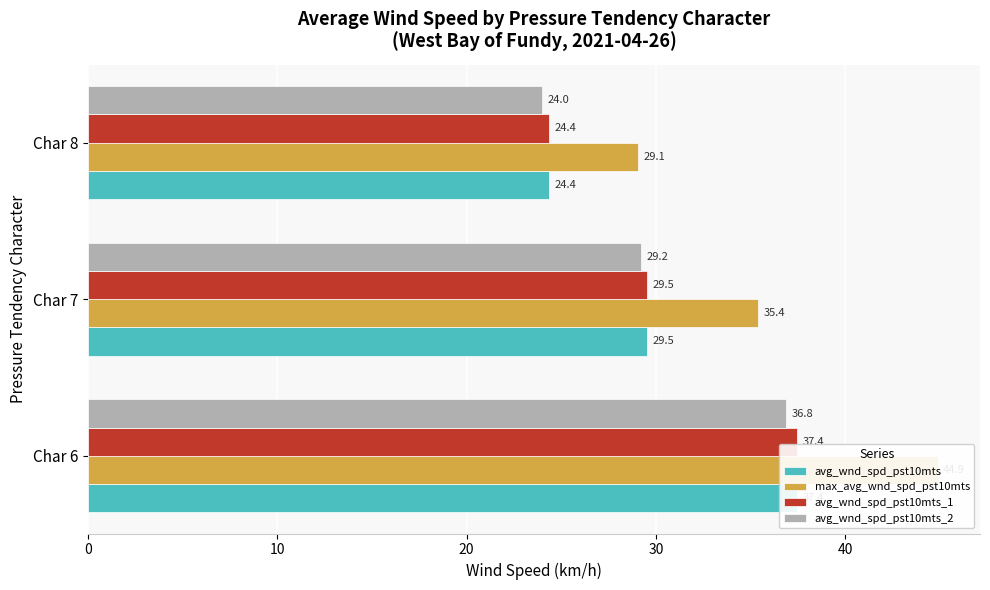

True or false: avg_wnd_spd_pst10mts_1 has a value of 45.2 at Char 7.

False